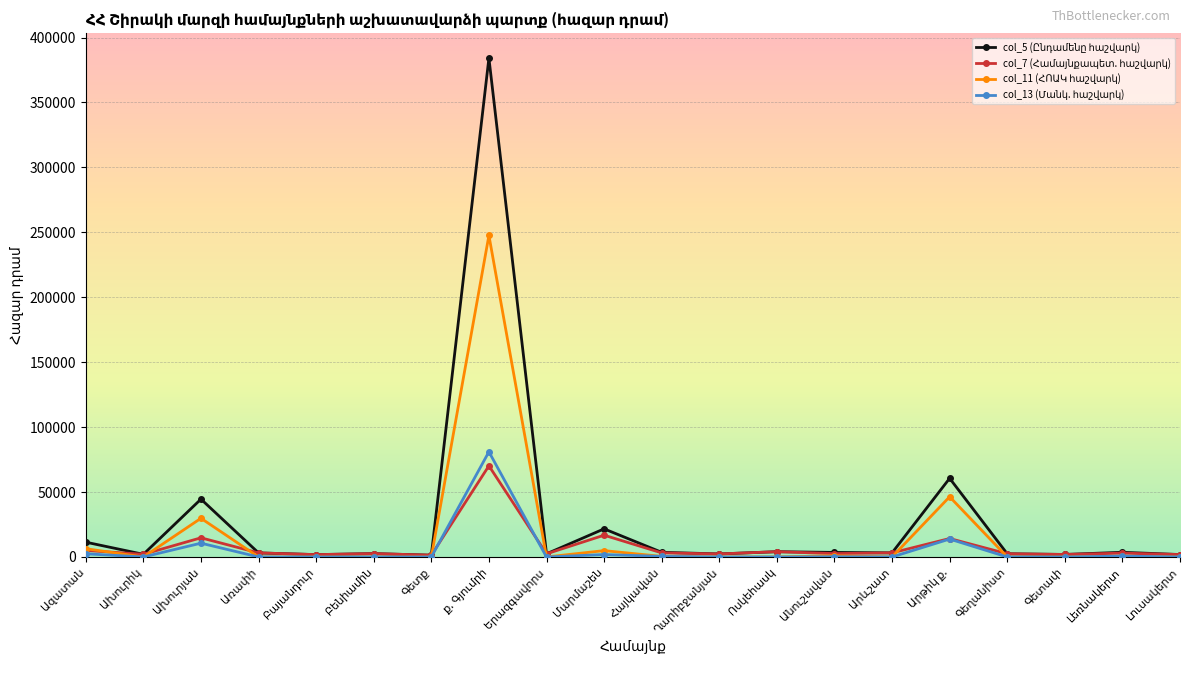

What is the difference between the col_5 (Ընդամենը հաշվարկ) values at Գետք and Արևշատ?

1789.6